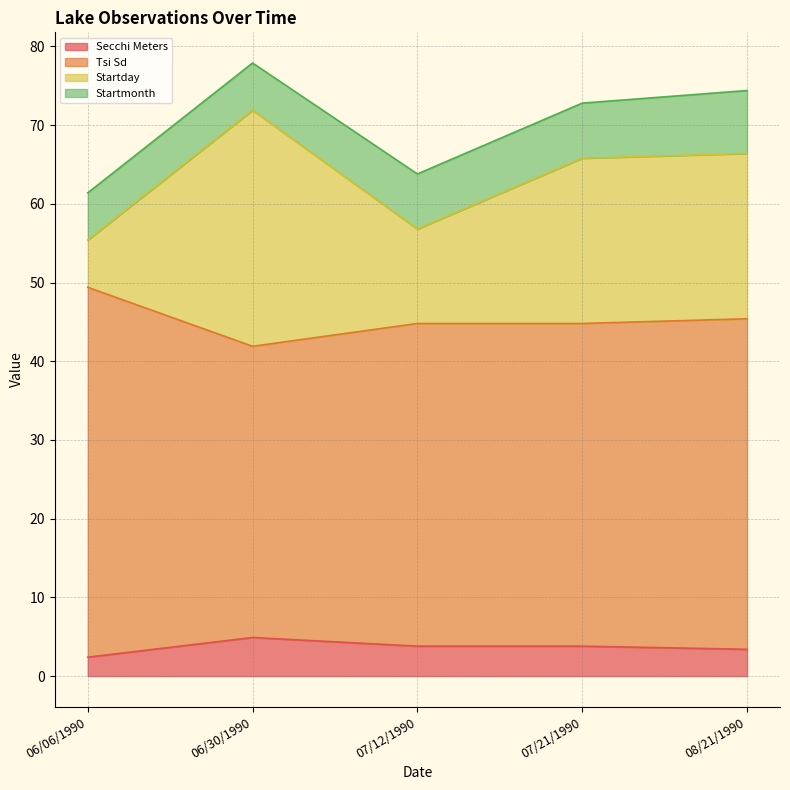

What is the value of the Startday point at the 3rd from the left?

56.8